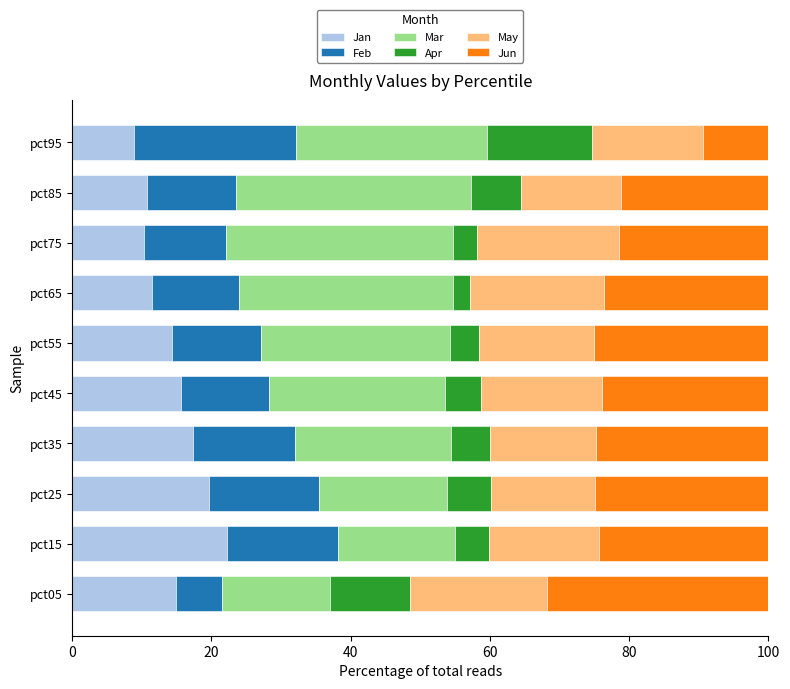

What is the sum of the Jan values at pct75 and pct25?

29.9